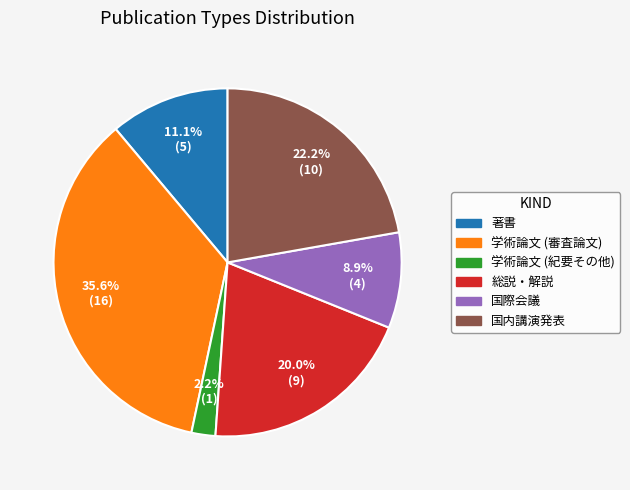

What percentage is the 総説・解説 slice, to the nearest percent?

20%